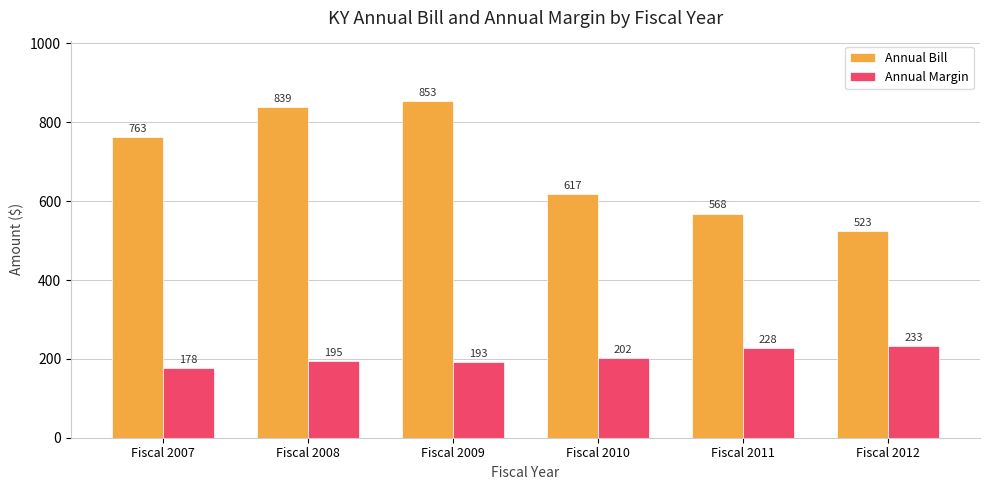

True or false: Annual Margin has a value of 69.4 at Fiscal 2012.

False